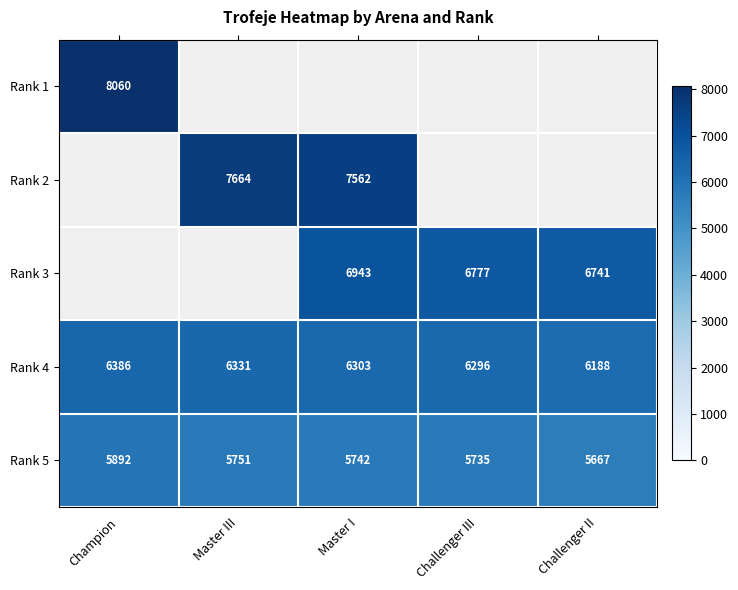

The value of Rank 5 at Challenger III is 9440. True or false?

False